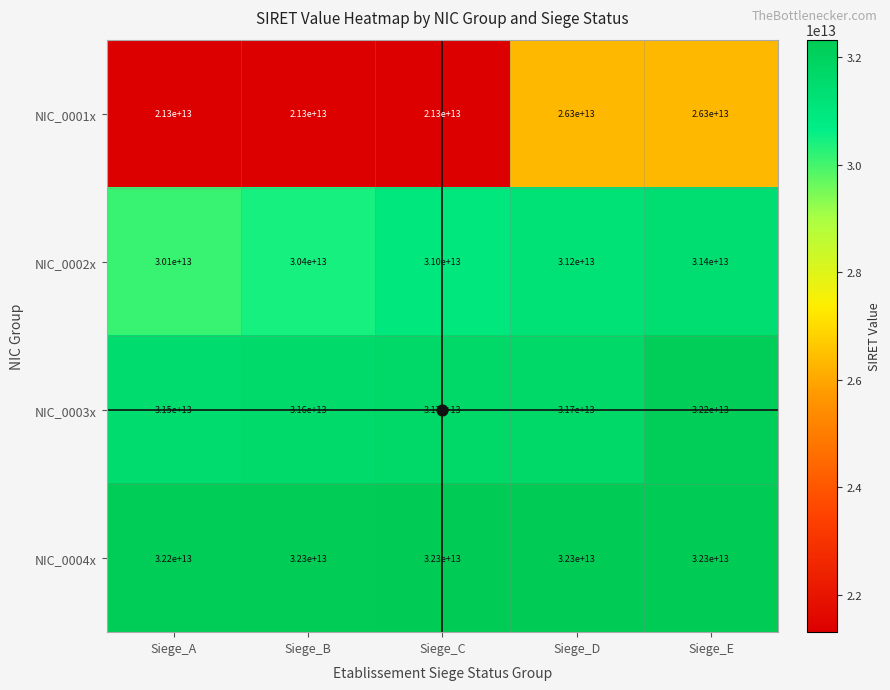

At which label is NIC_0004x closest to 32250000000000?

Siege_A